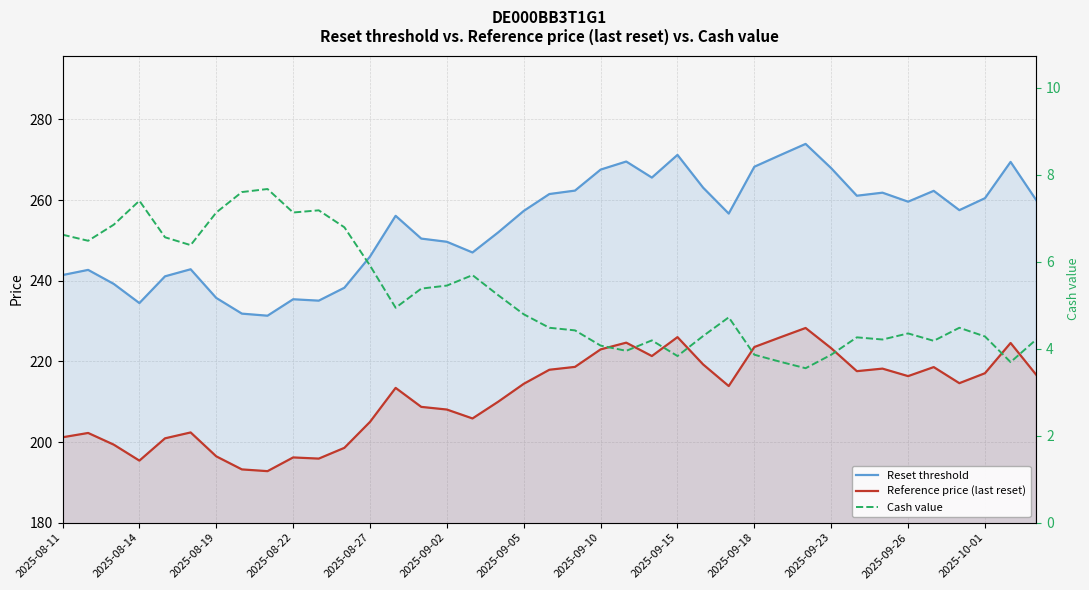

Count the number of data series in this chart.

3